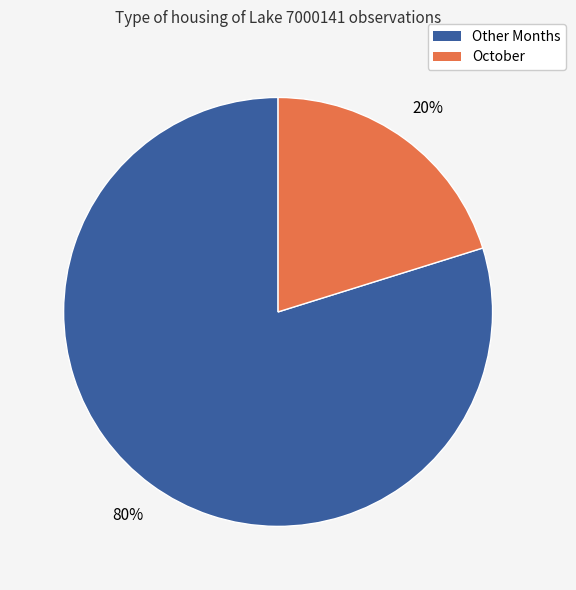

Is there any slice that represents more than half of the pie?

Yes